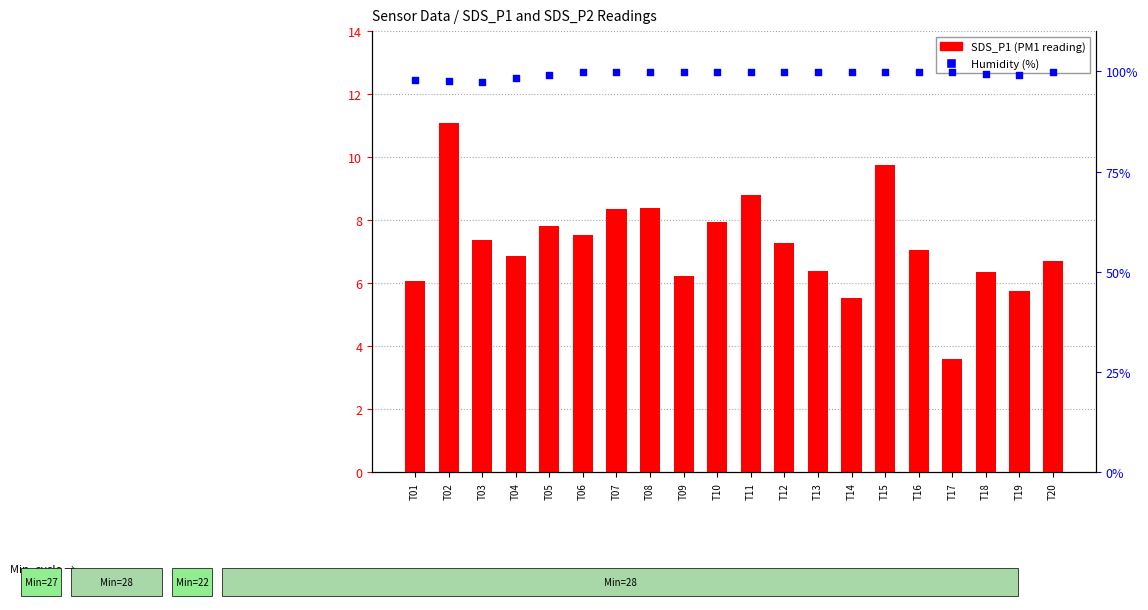

At how many categories does at least one series exceed 45?

20